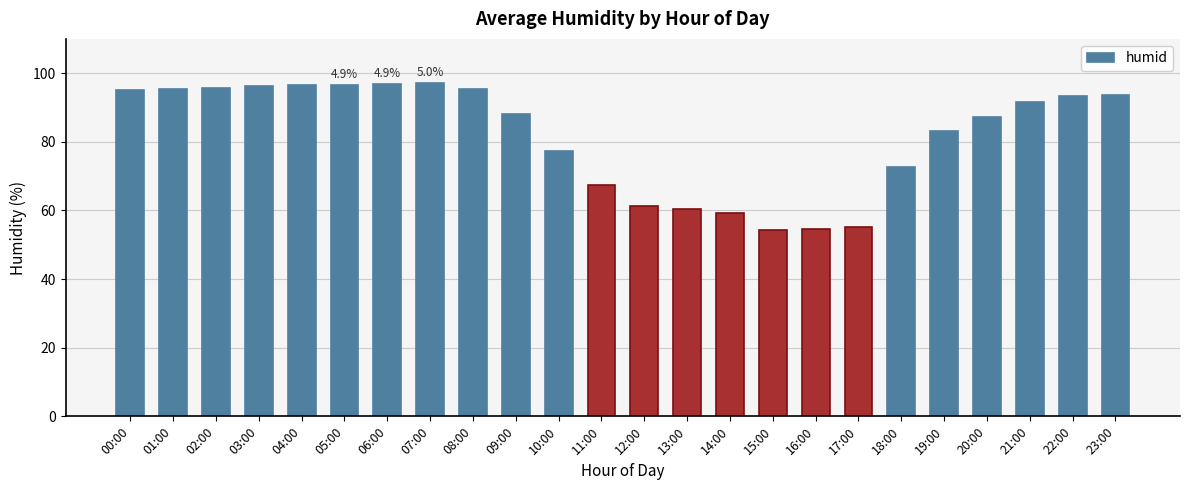

How many bars are there in total?

24